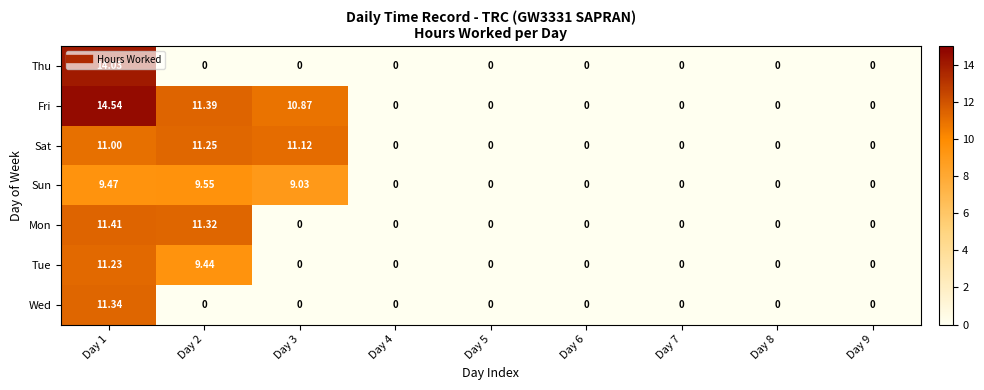

Which series has the largest range (max minus min)?

Fri